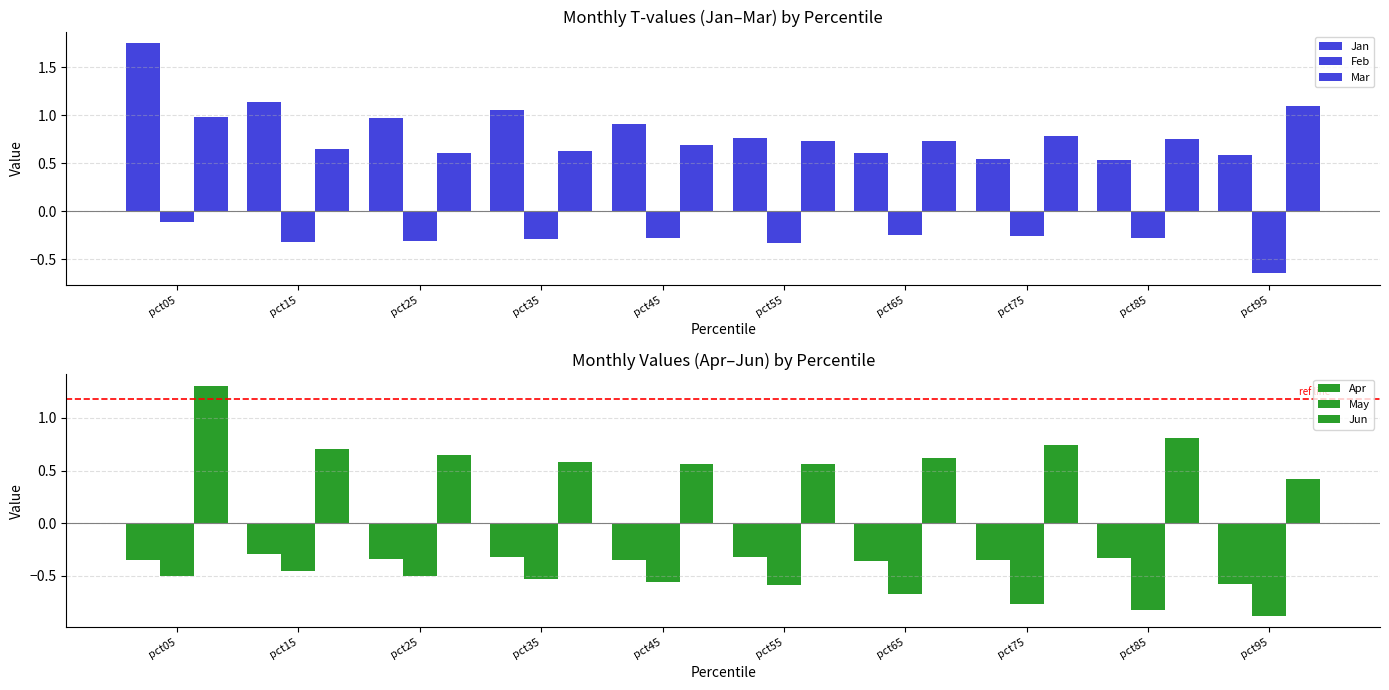

Which series has the largest range (max minus min)?

Jan